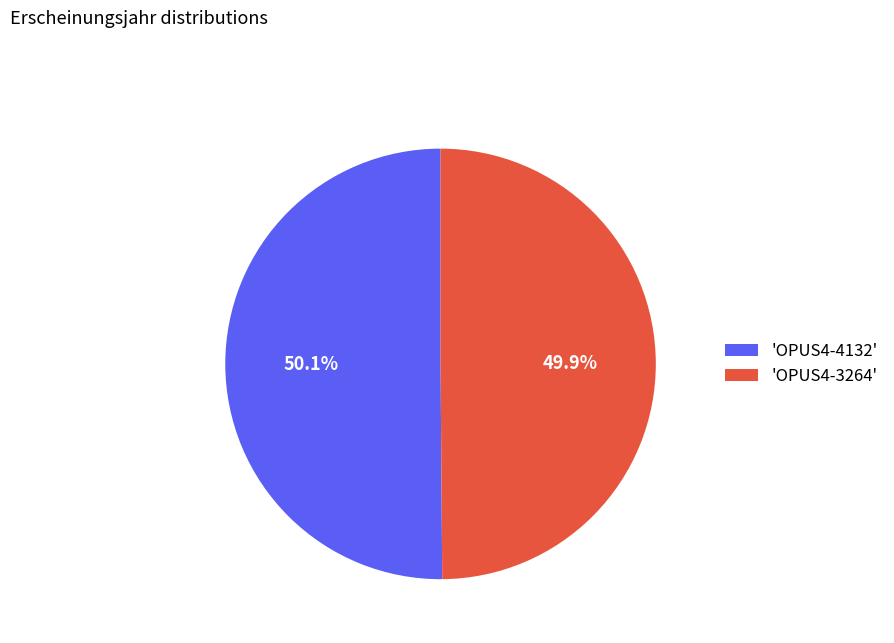

What percentage is NOT represented by 'OPUS4-4132'?

49.9%